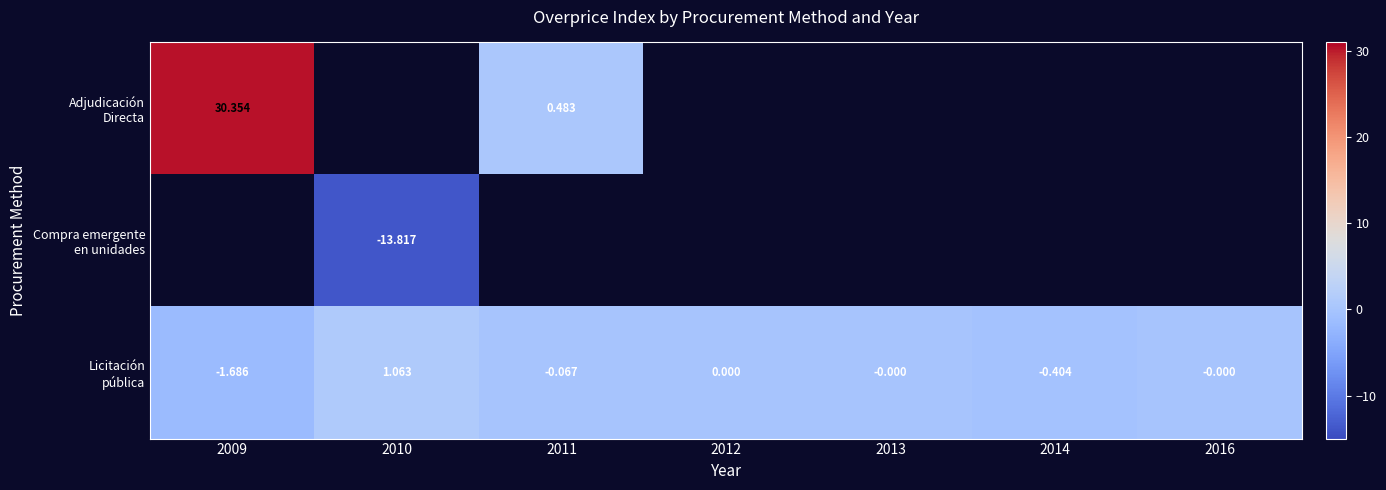

What is the maximum value shown in the chart?

30.4